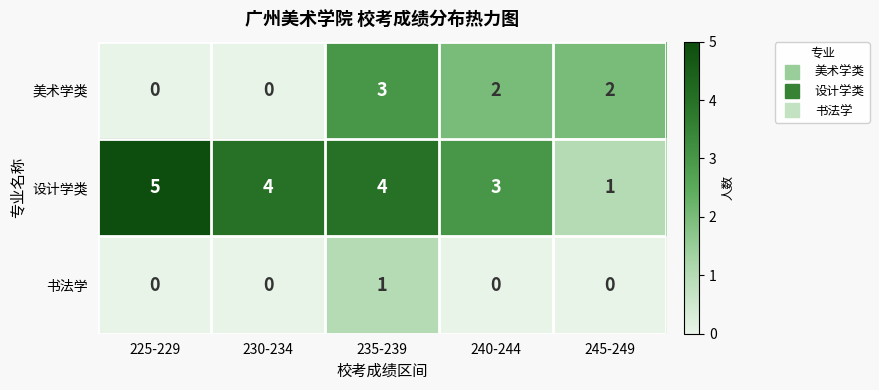

Rank the series by their maximum value, from highest to lowest.

设计学类, 美术学类, 书法学